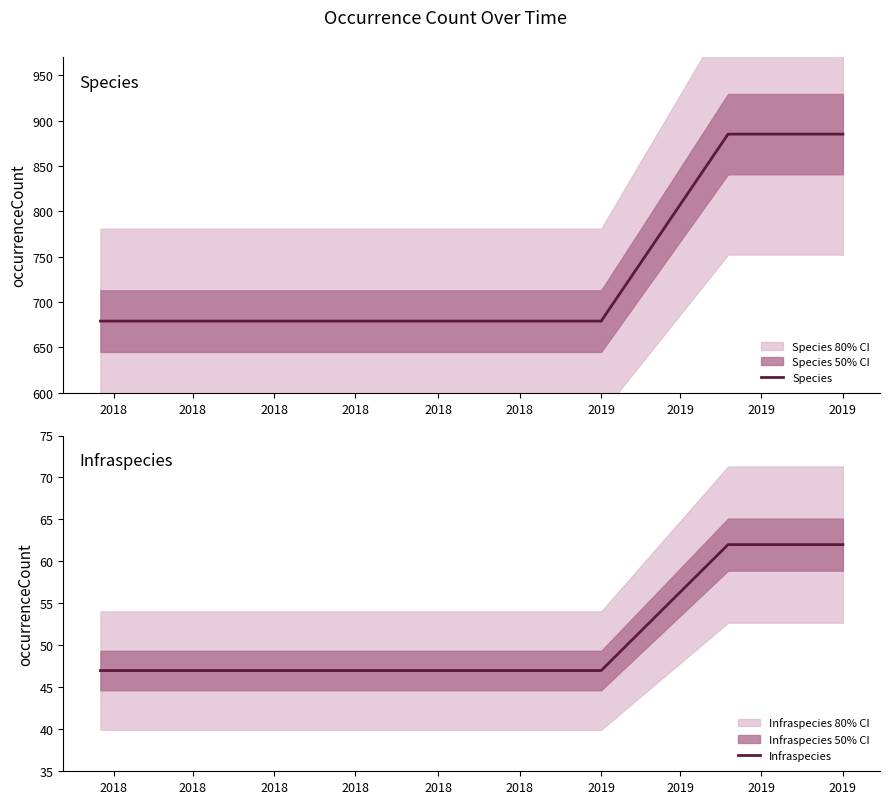

At which label is Species closest to 782?

2018